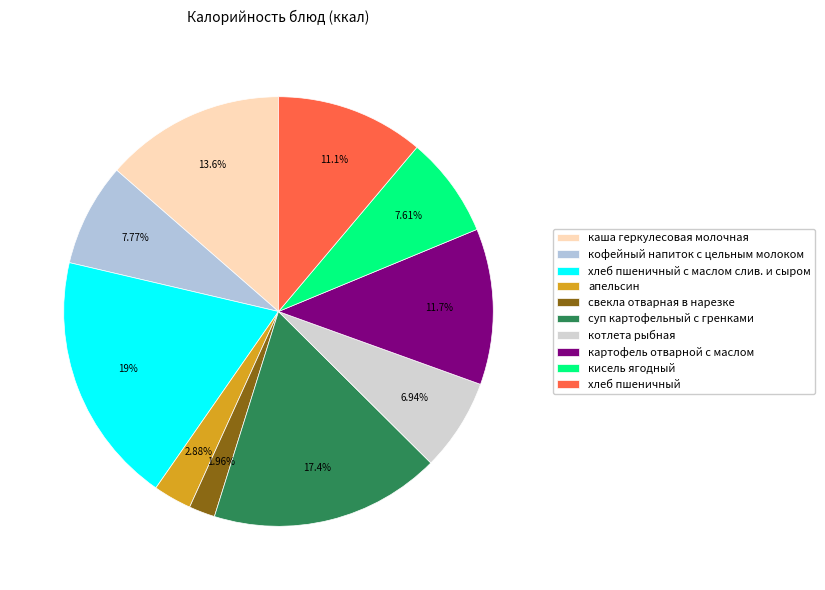

Is it true that кисель ягодный is 2% of the pie?

False